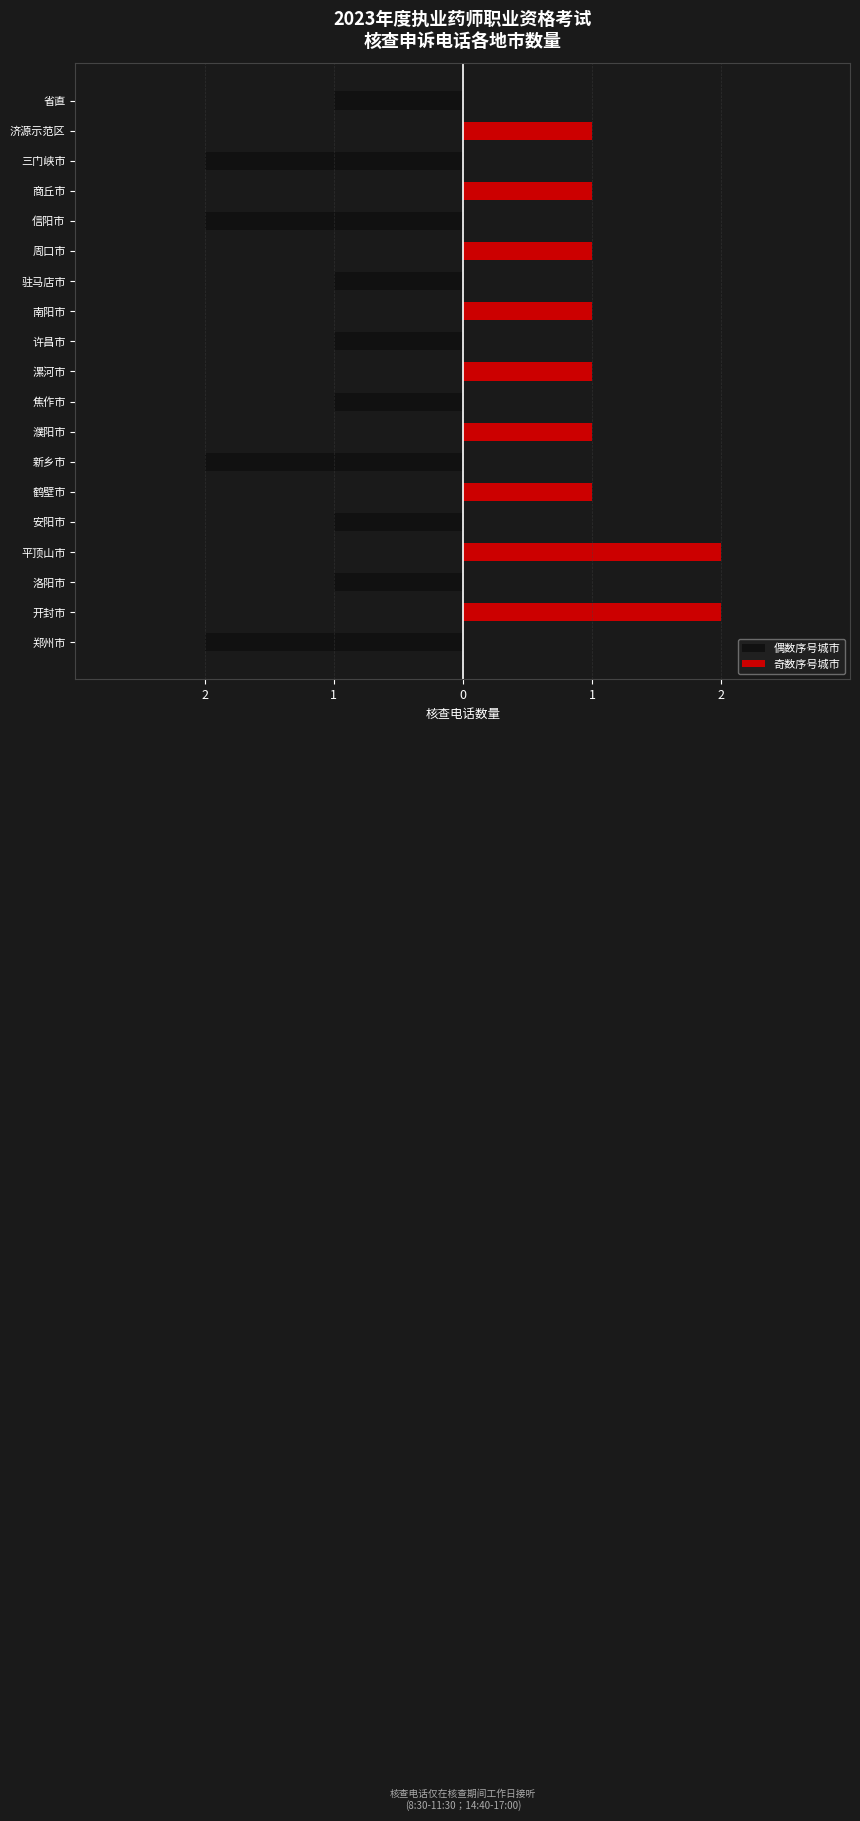

What is the difference between the highest and lowest values at 漯河市?

1